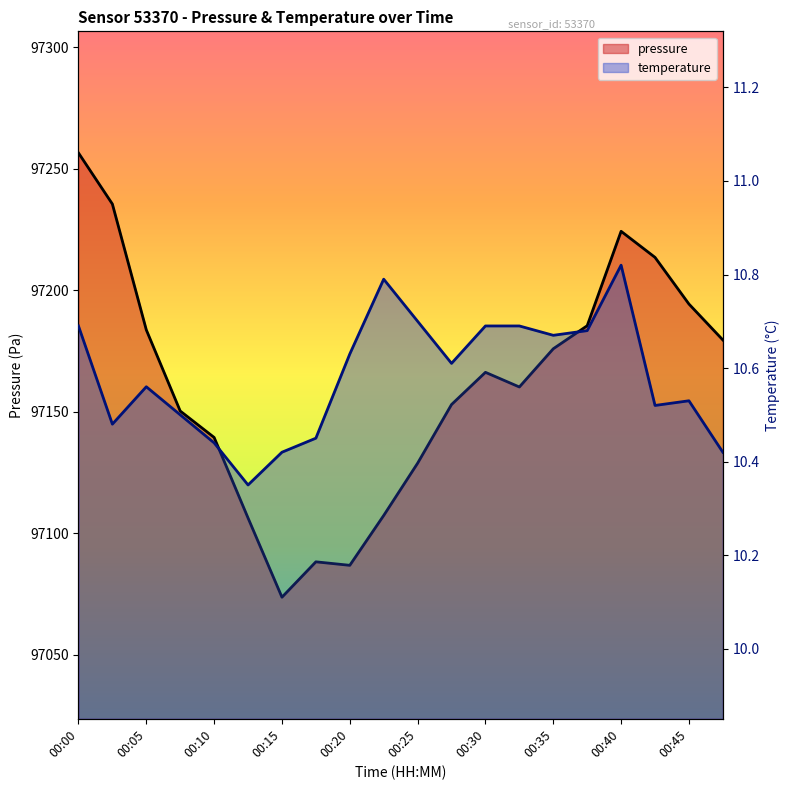

The value of pressure at 00:12 is 47690.4. True or false?

False